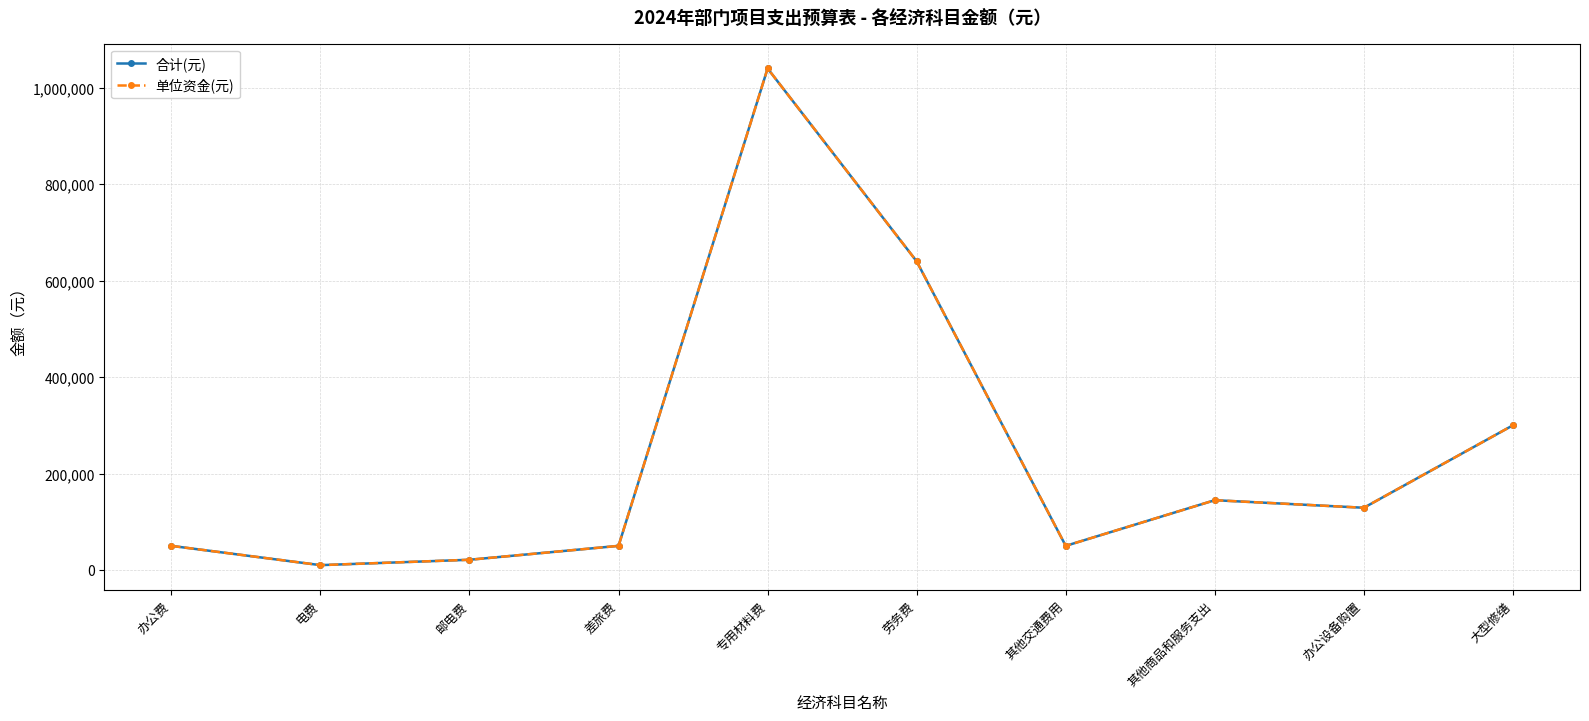

The value of 合计(元) at 专用材料费 is 1790168. True or false?

False